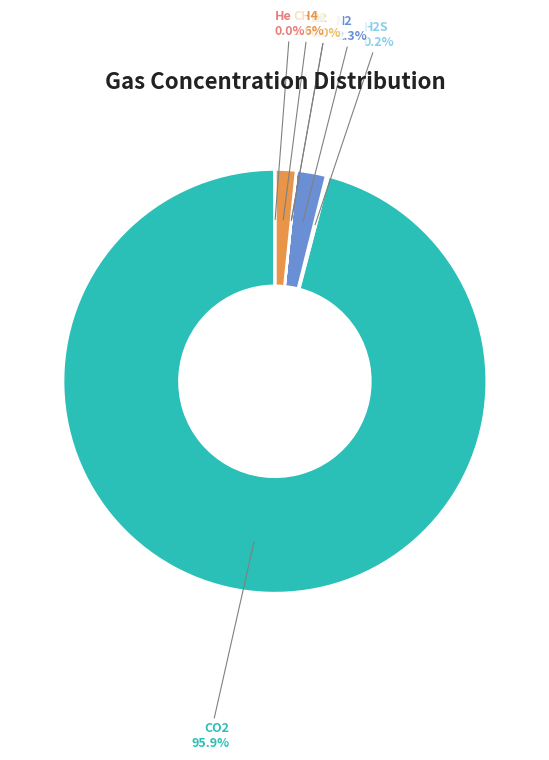

Which category has the biggest portion of the pie?

CO2